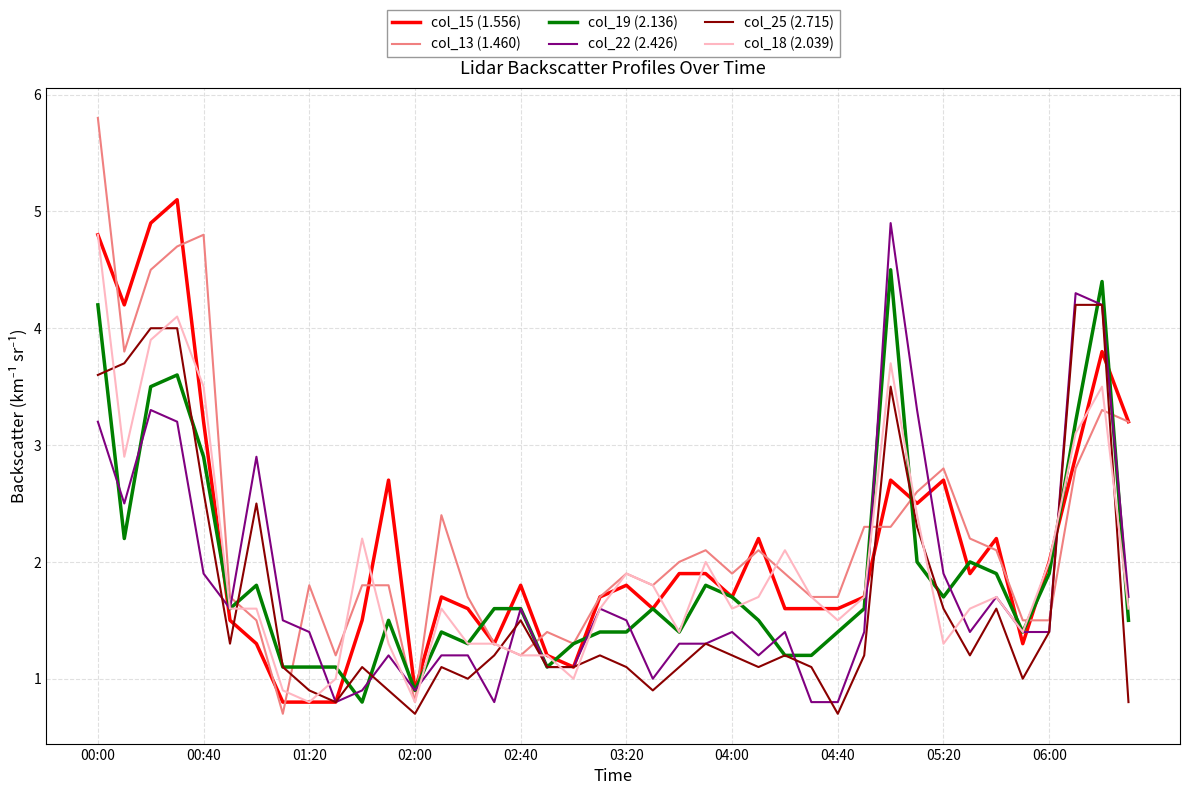

Which series has the widest spread of values?

col_13 (1.460)